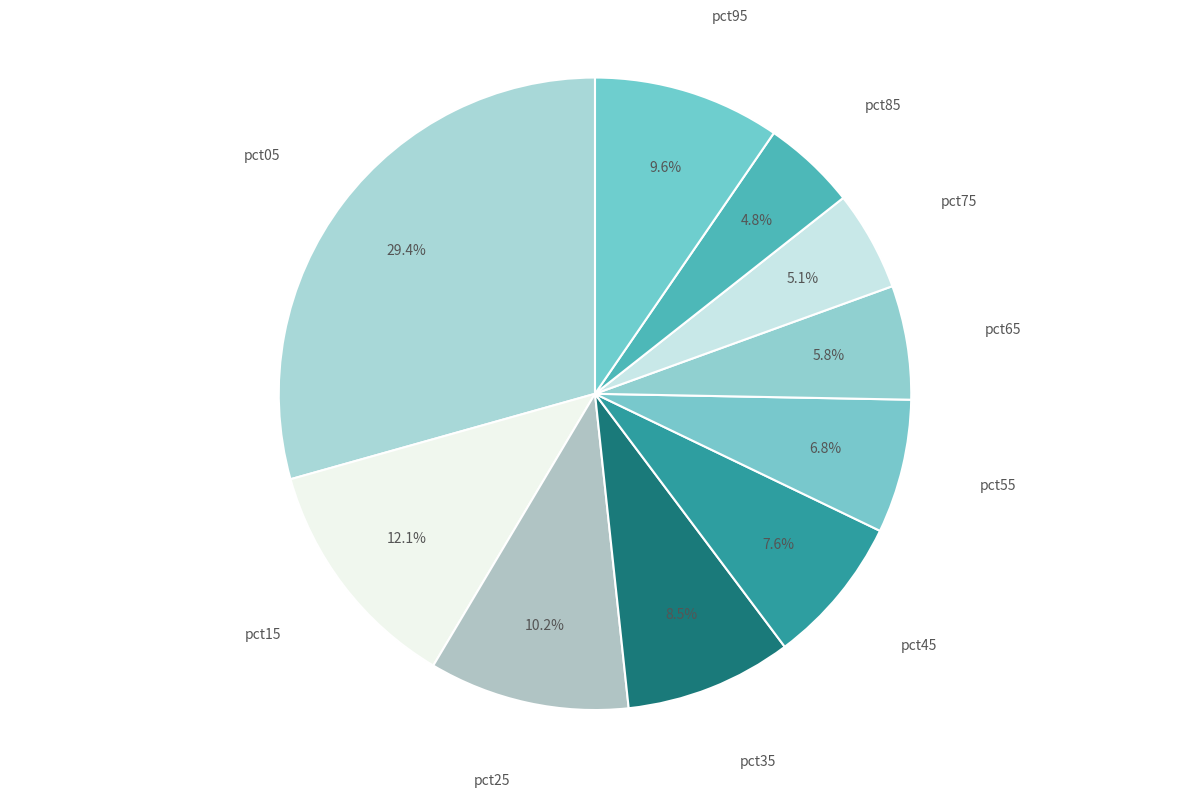

How many segments does this pie chart have?

10